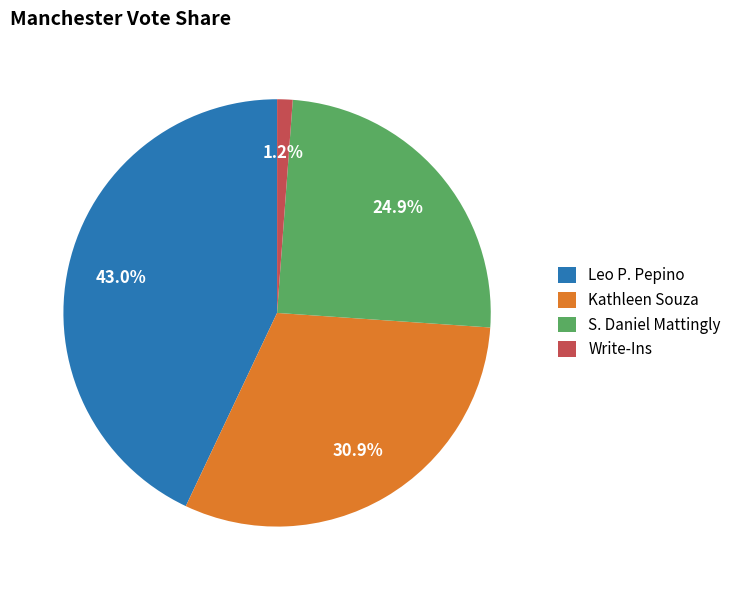

Is it true that S. Daniel Mattingly is 25% of the pie?

True